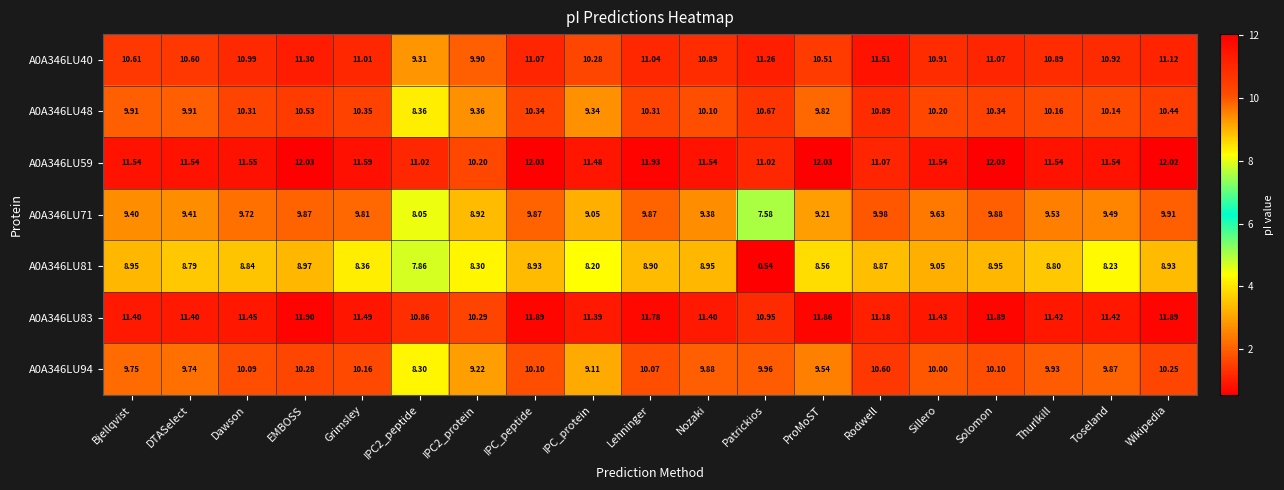

Rank the series at ProMoST from highest to lowest value.

A0A346LU59, A0A346LU83, A0A346LU40, A0A346LU48, A0A346LU94, A0A346LU71, A0A346LU81